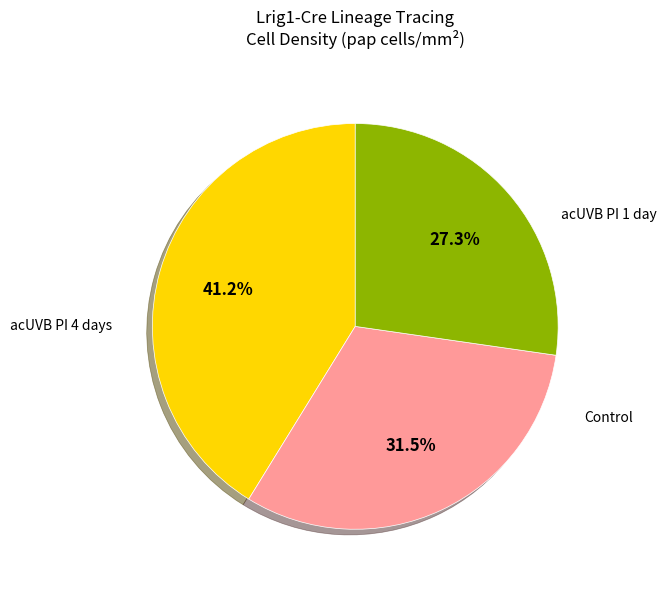

Does any single category account for the majority?

No